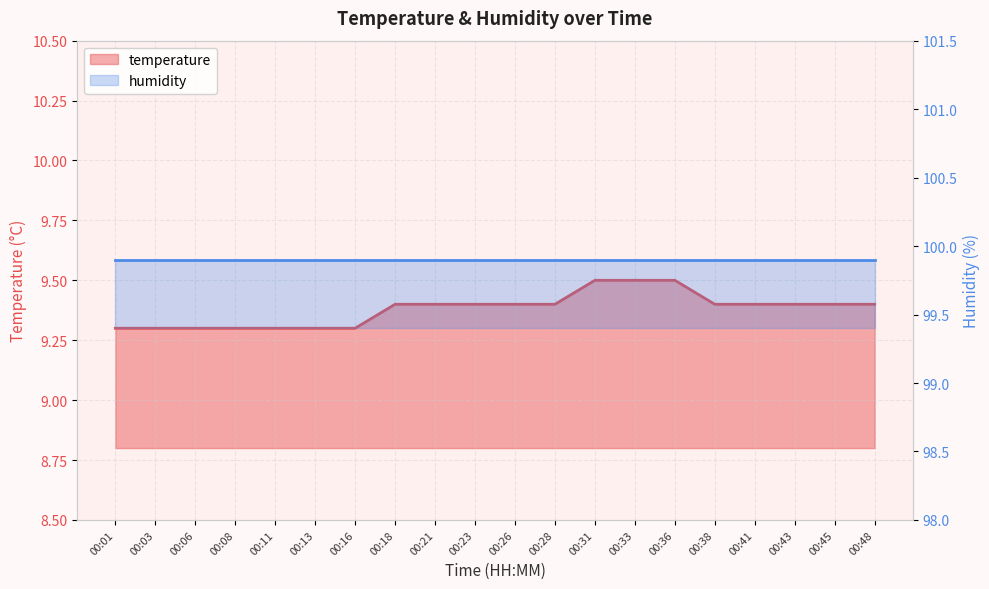

Reading right to left, what are all the values shown in this chart?

9.4	9.4	9.4	9.4	9.4	9.5	9.5	9.5	9.4	9.4	9.4	9.4	9.4	9.3	9.3	9.3	9.3	9.3	9.3	9.3